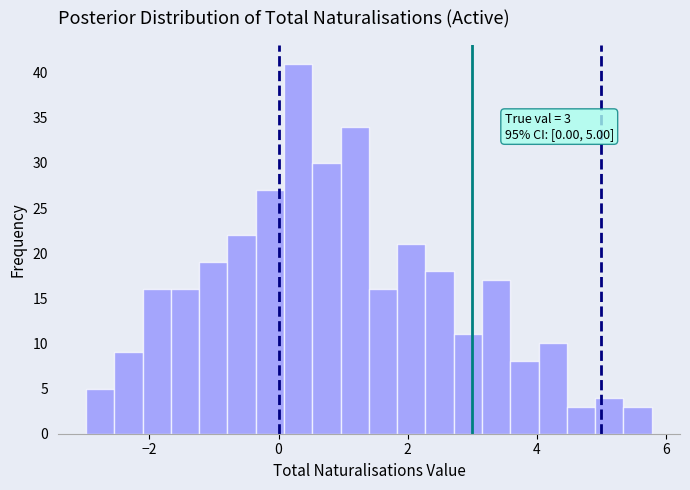

Read against the x-axis, roughly where is the centre of the tallest bar?

0.4